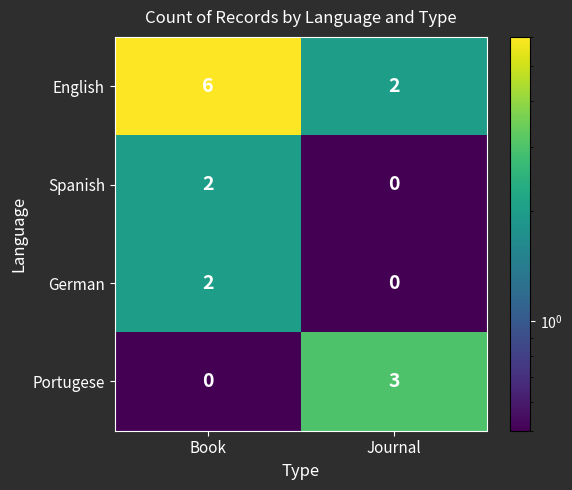

Is it true that Spanish equals 0 at Book?

False